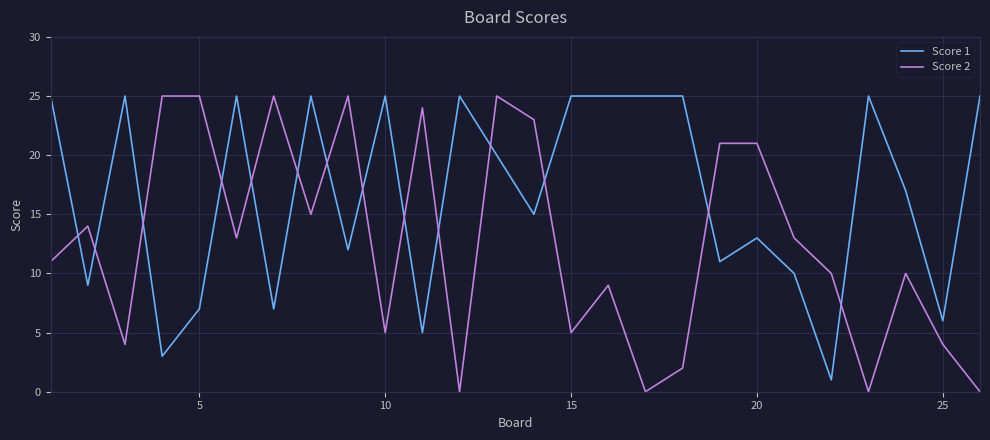

What is the maximum value shown in the chart?

25